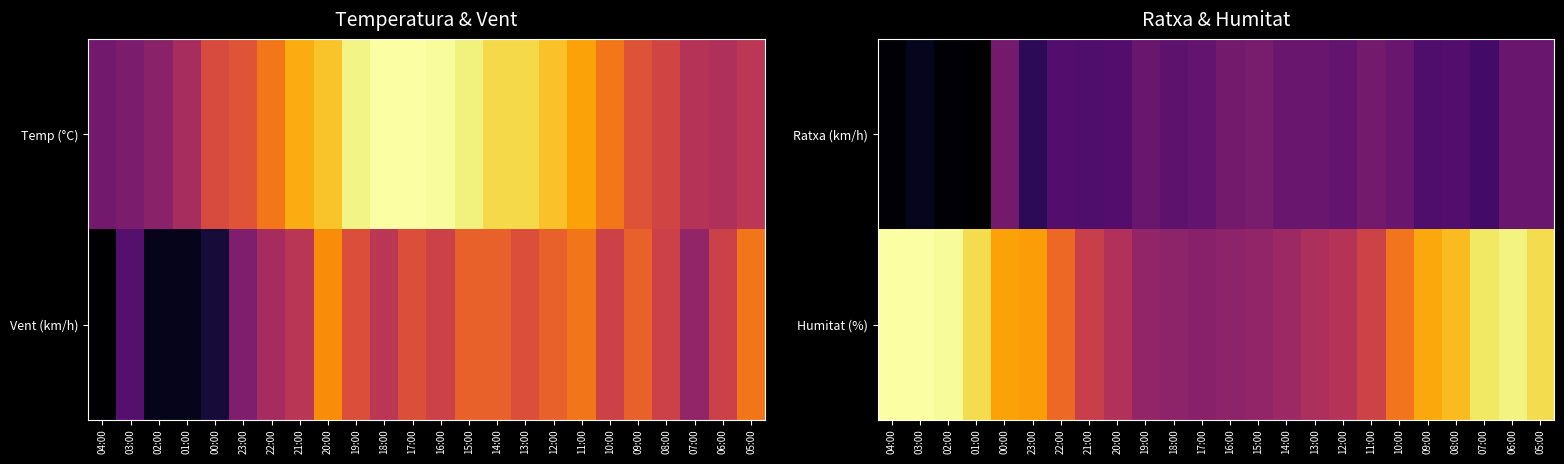

Is the value of Ratxa (km/h) at 04:00 greater than the value of Humitat (%) at 01:00?

No